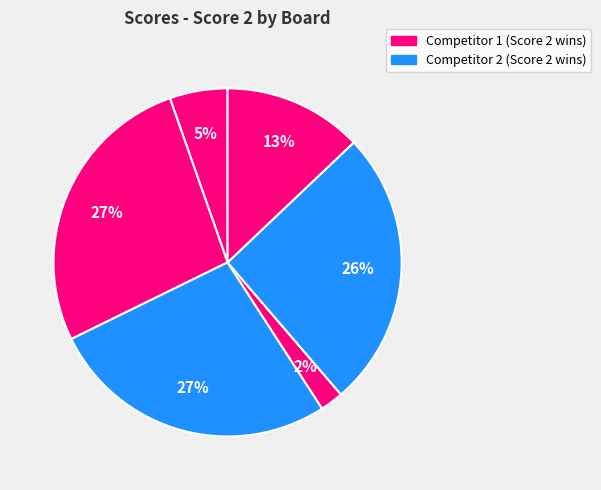

How many slices are in this pie chart?

6